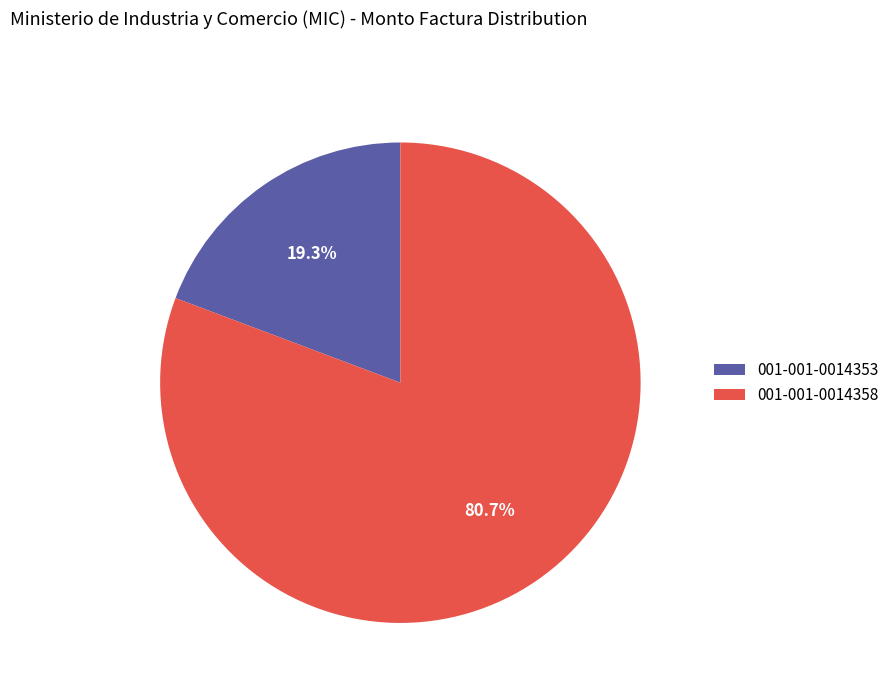

What percentage do 001-001-0014353 and 001-001-0014358 together represent?

100.0%